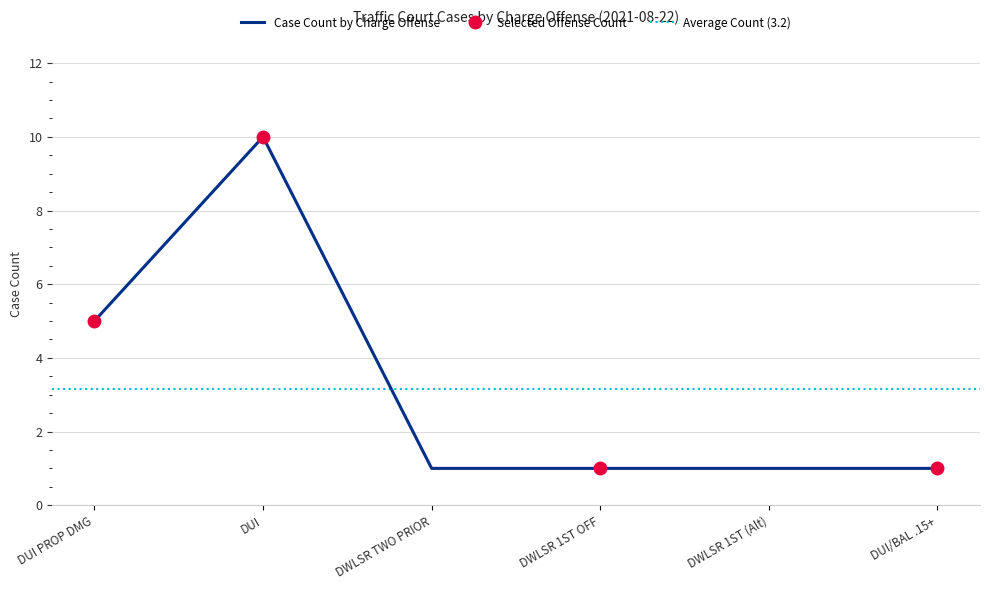

Is it true that the value at DWLSR FIRST OFFENSE is 1?

False